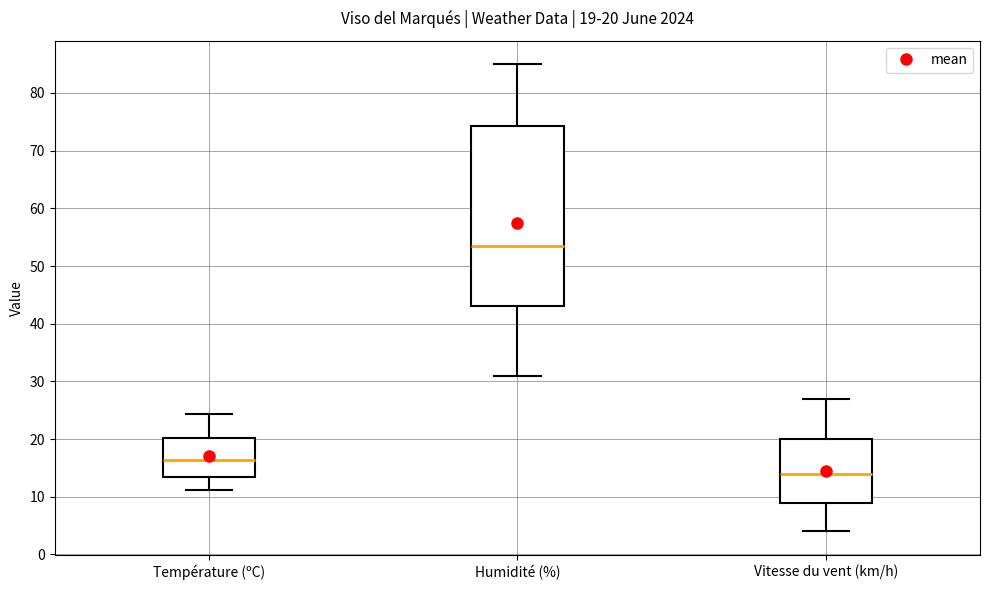

Comparing the boxes themselves (not the whiskers), which one is the tallest?

Humidité (%)